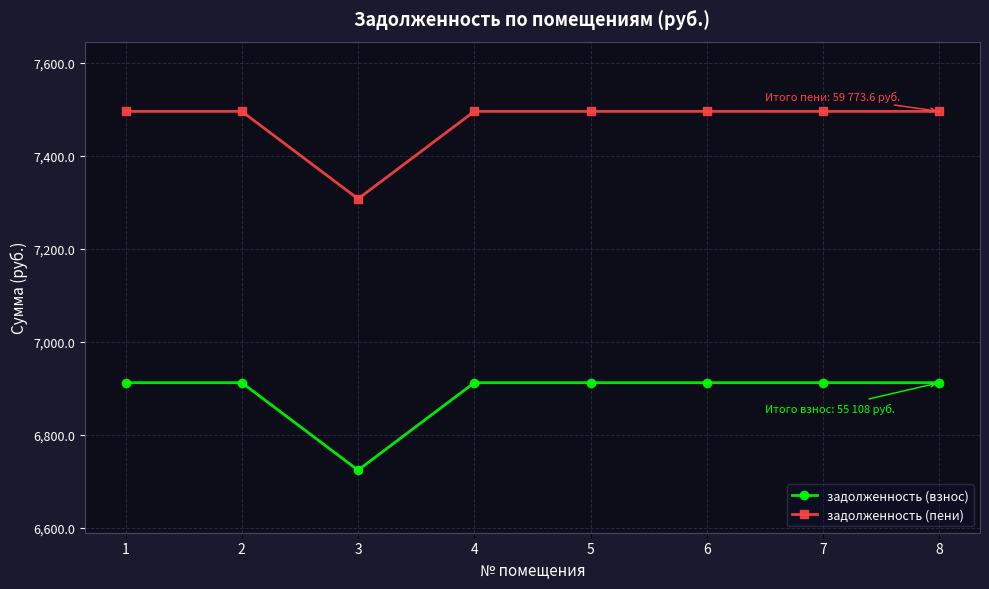

Rank the series at 7 from lowest to highest value.

задолженность (взнос), задолженность (пени)